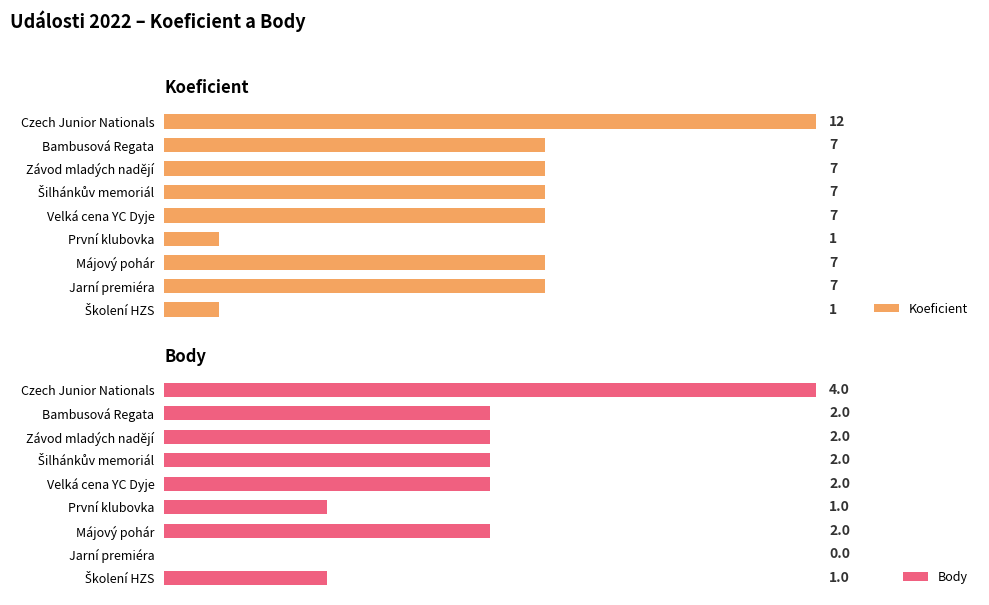

True or false: Koeficient has a value of 2 at Májový pohár.

False